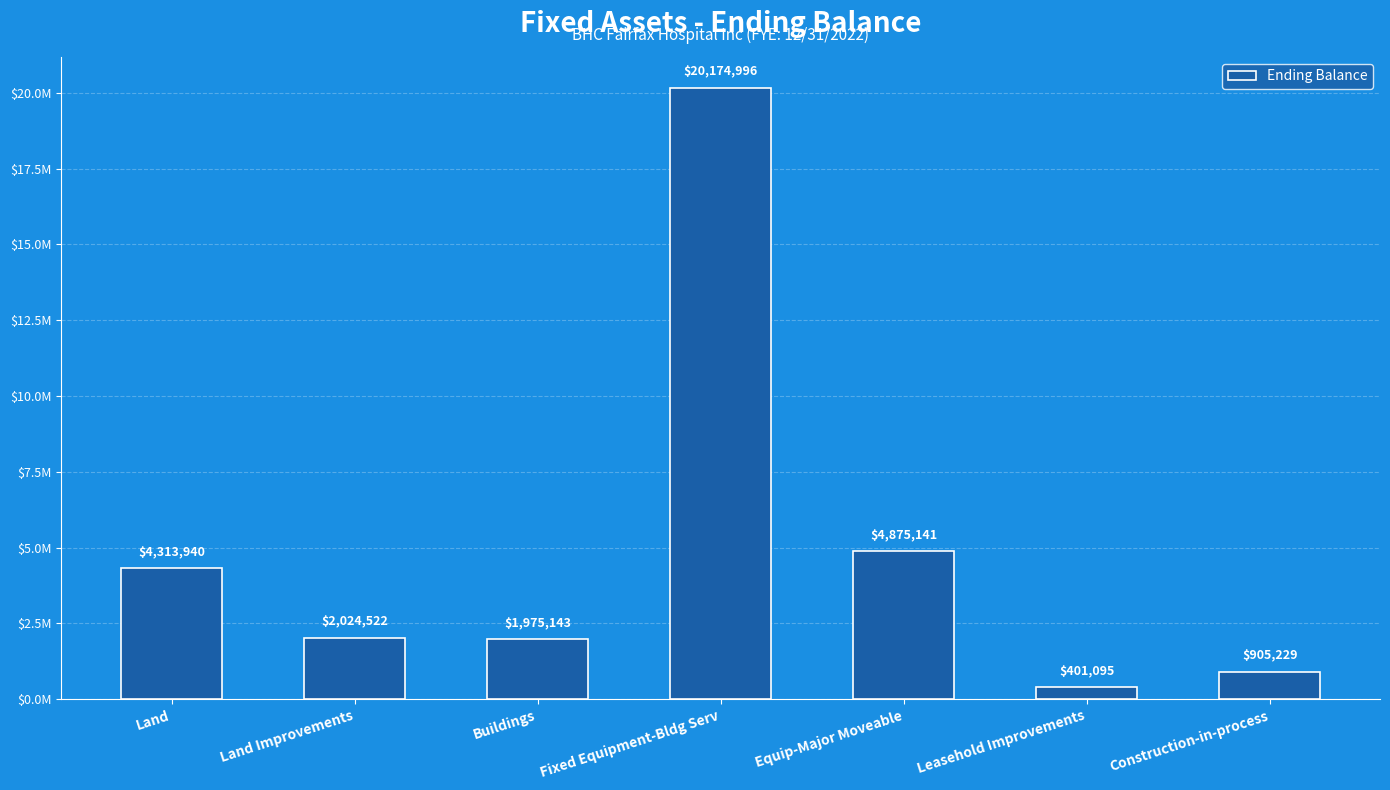

Rank the categories by value from lowest to highest.

Leasehold Improvements, Construction-in-process, Buildings, Land Improvements, Land, Equip-Major Moveable, Fixed Equipment-Bldg Serv